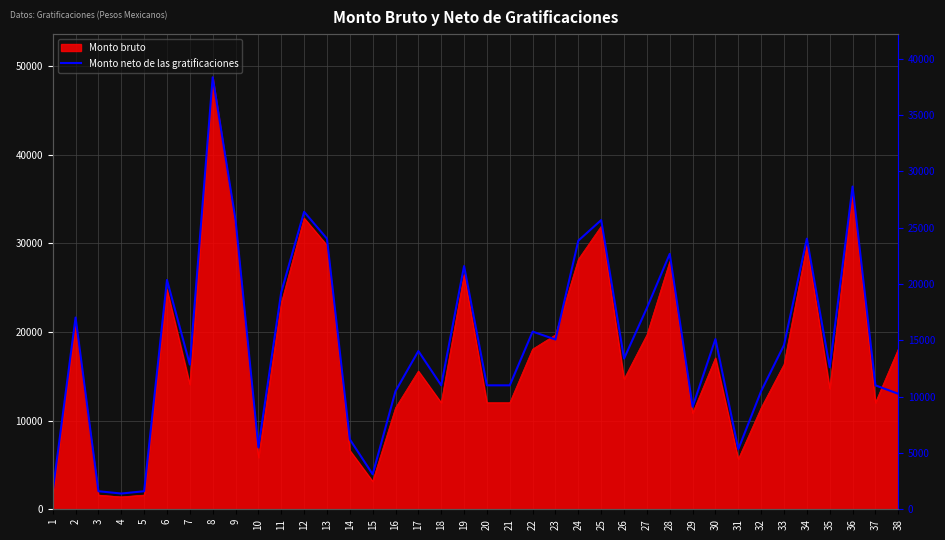

How many points are higher than both their immediate neighbors (excluding endpoints)?

12